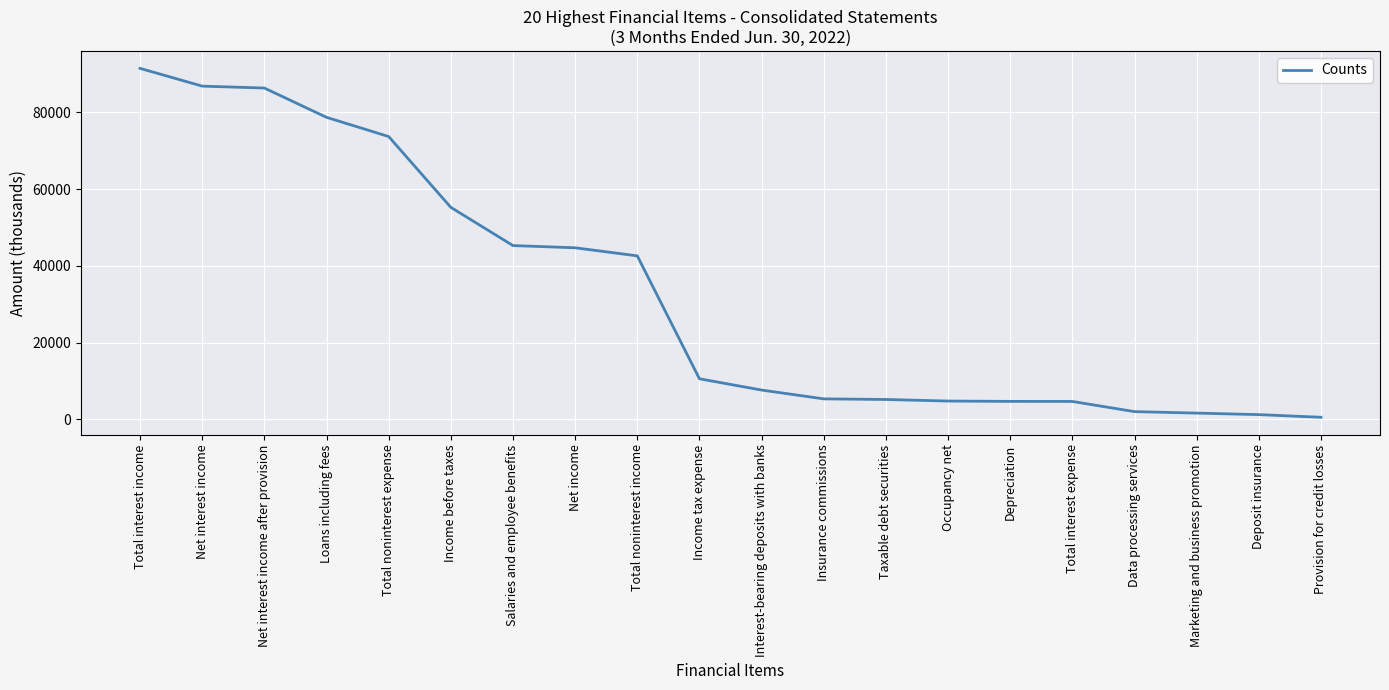

True or false: the data shows 88225 at Income before taxes.

False